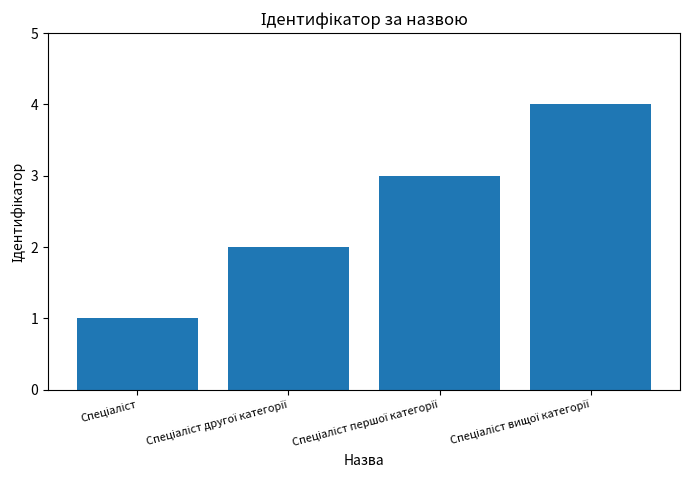

What is the difference between the maximum and minimum values?

3